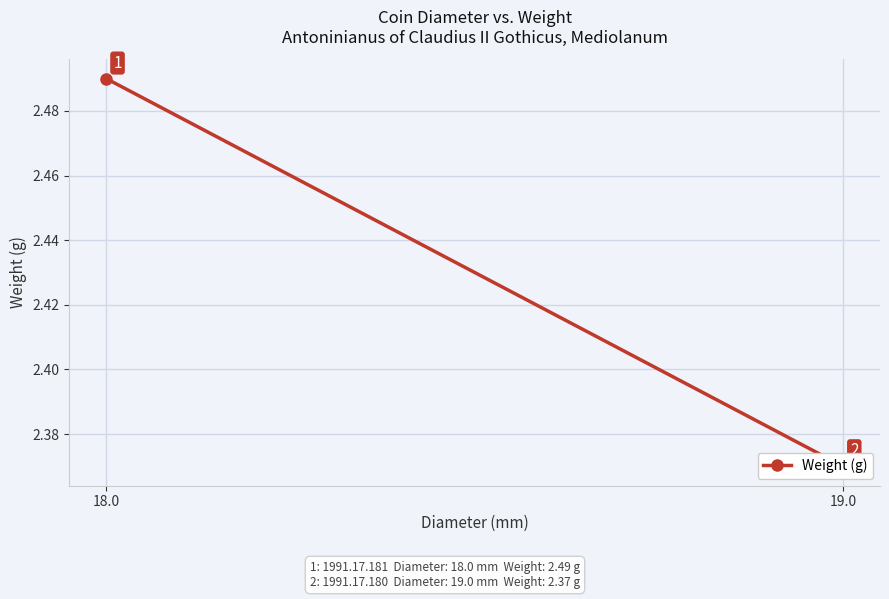

What is the value of the 1st point from the left?

2.5